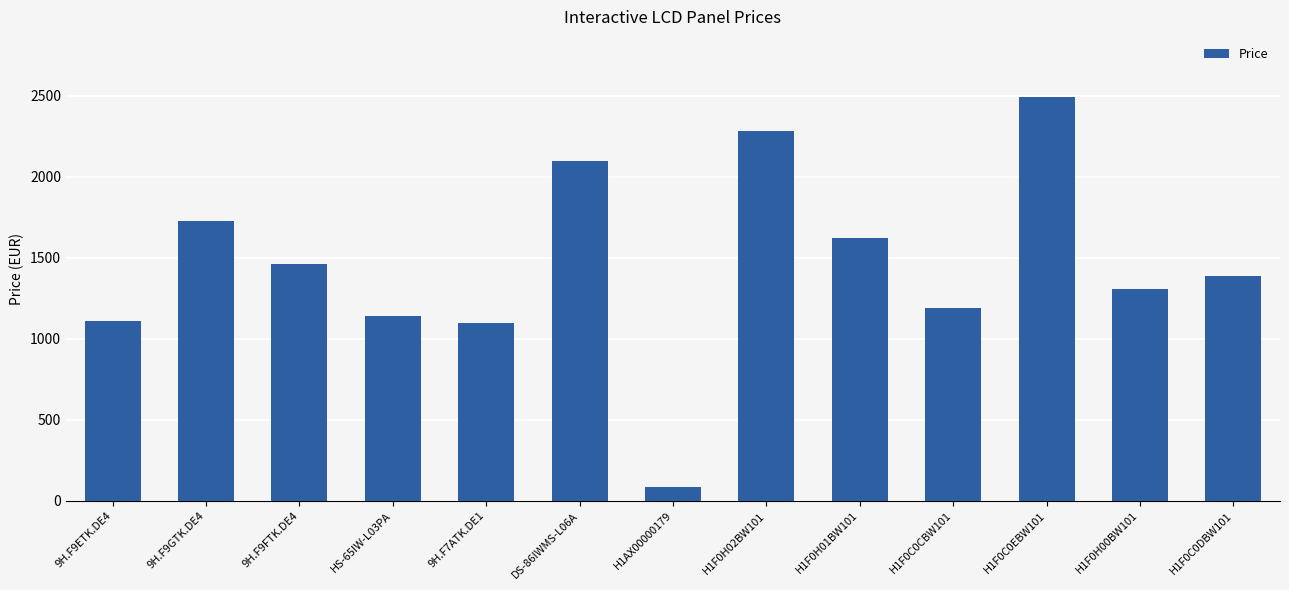

Which category has the highest value across all series?

H1F0C0EBW101